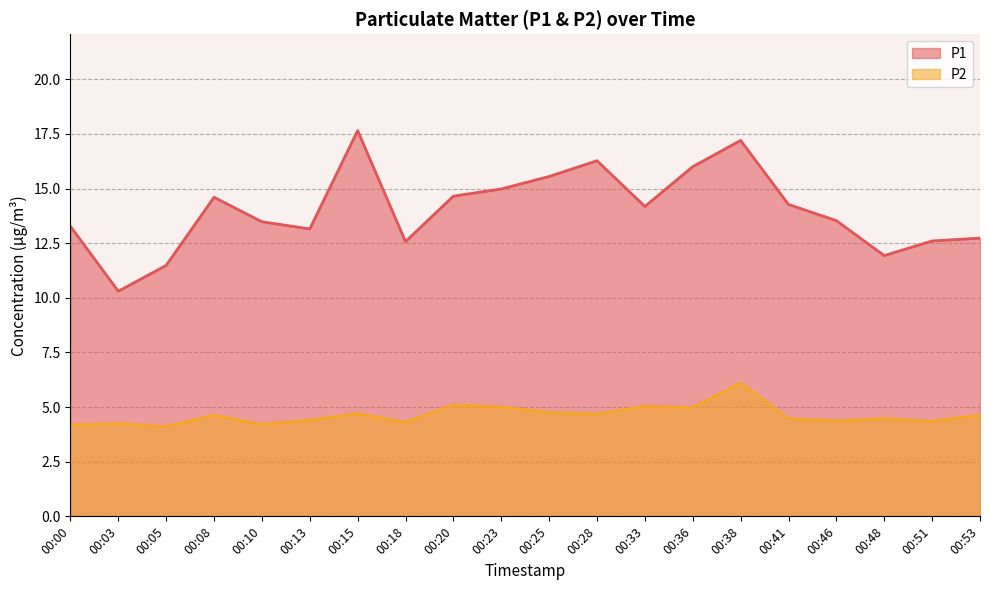

List the labels in order of P1 value, largest first.

00:15, 00:38, 00:28, 00:36, 00:25, 00:23, 00:20, 00:08, 00:41, 00:33, 00:46, 00:10, 00:00, 00:13, 00:53, 00:51, 00:18, 00:48, 00:05, 00:03